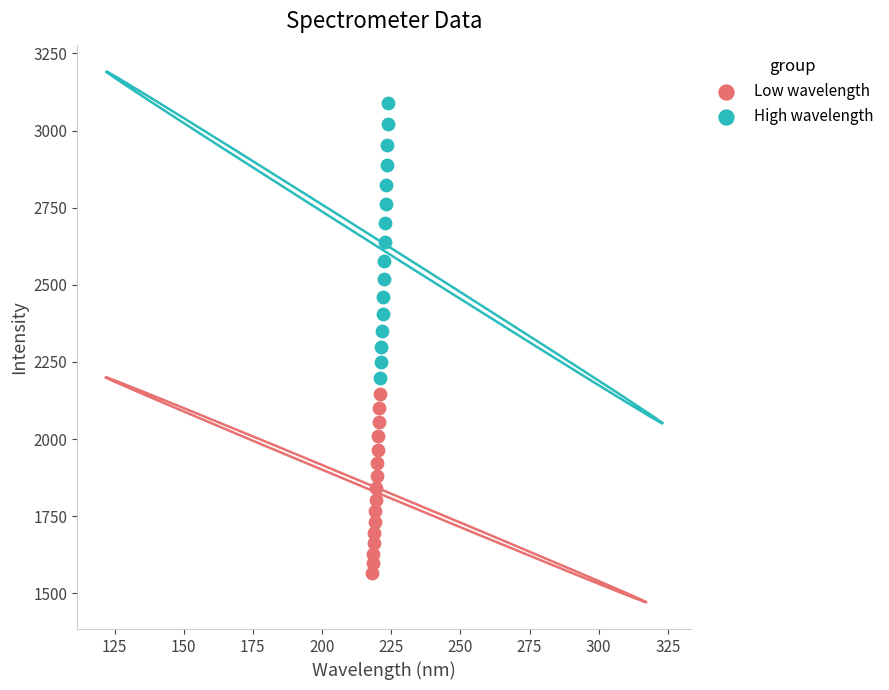

Which series has the largest Y range (max minus min)?

High wavelength